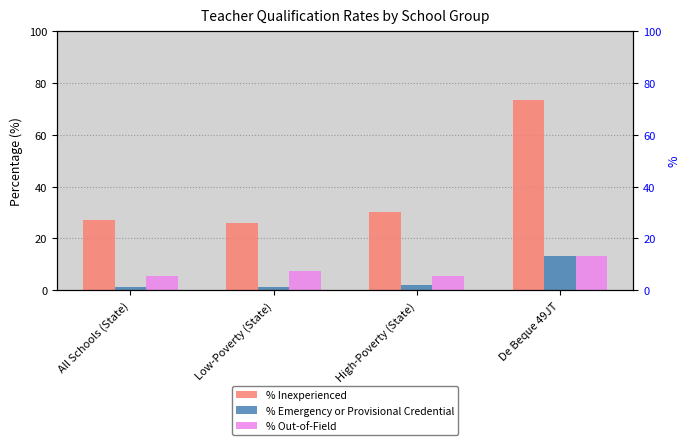

True or false: % Emergency or Provisional Credential has a value of 0.6 at High-Poverty (State).

False